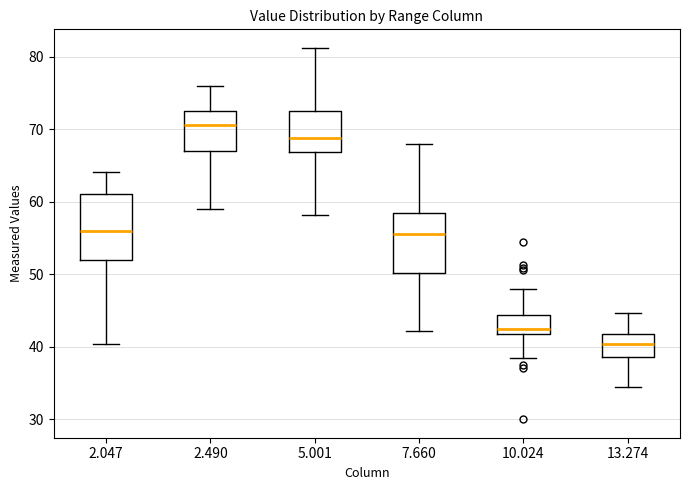

Reading left to right, read every box against the y-axis: the position of its median line, the range the box covers, and the ends of its whiskers. The values are not printed on the chart, so give them approximately, as read against the axis.

2.047: median 56, box 52 to 61, whiskers 40 to 64
2.490: median 71, box 67 to 73, whiskers 59 to 76
5.001: median 69, box 67 to 73, whiskers 58 to 81
7.660: median 56, box 50 to 58, whiskers 42 to 68
10.024: median 42 (just above the box's lower edge), box 42 to 44, whiskers 38 to 48
13.274: median 40, box 39 to 42, whiskers 34 to 45